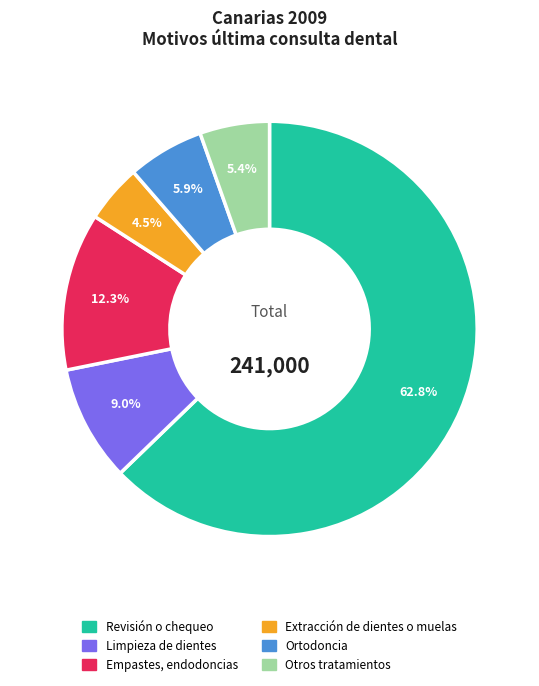

The Limpieza de dientes slice represents 1% of the pie. True or false?

False